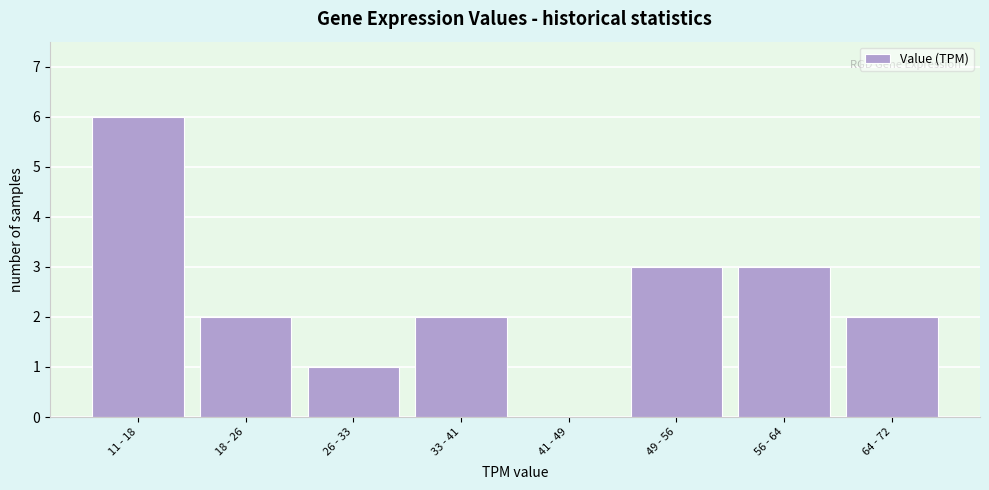

Reading right to left, list all the values displayed in this chart.

64 - 72=2	56 - 64=3	49 - 56=3	41 - 49=0	33 - 41=2	26 - 33=1	18 - 26=2	11 - 18=6